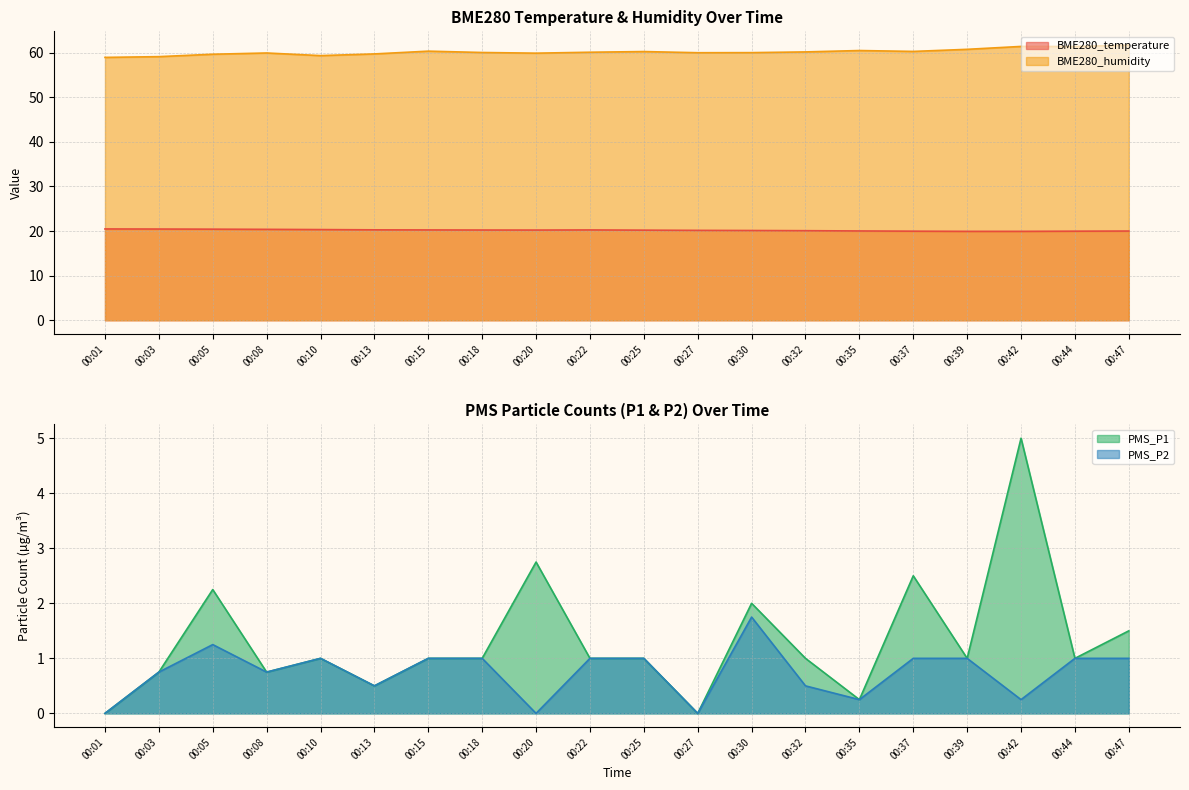

What is the difference between the highest and lowest values at 00:32?

59.7